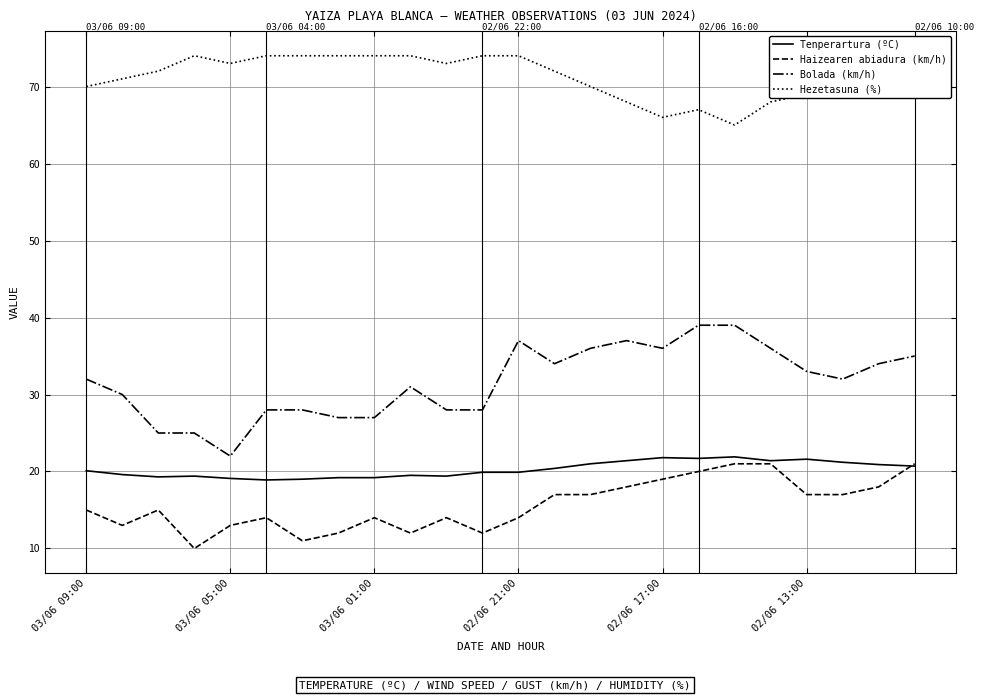

Which series has the widest spread of values?

Bolada (km/h)